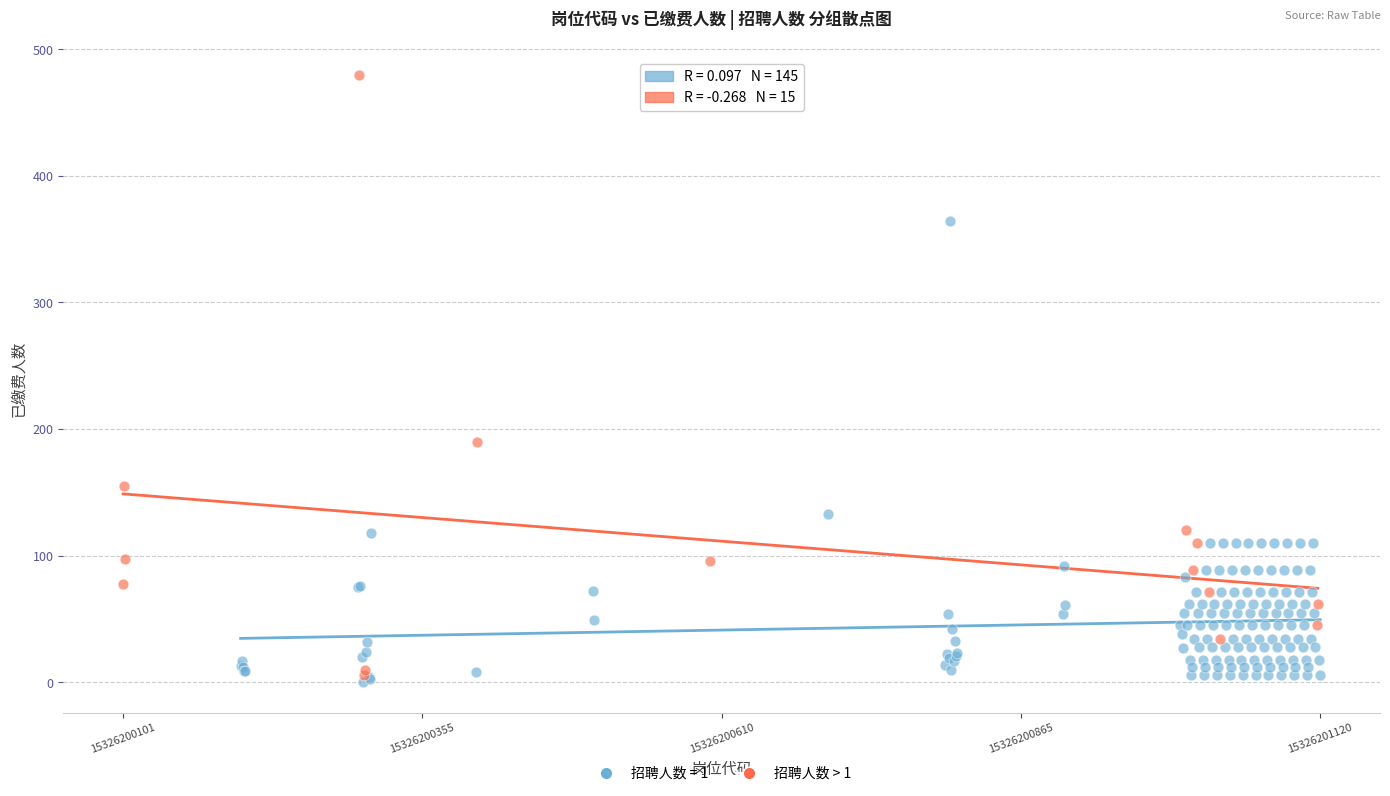

Which series has the widest spread of Y values?

招聘人数 > 1